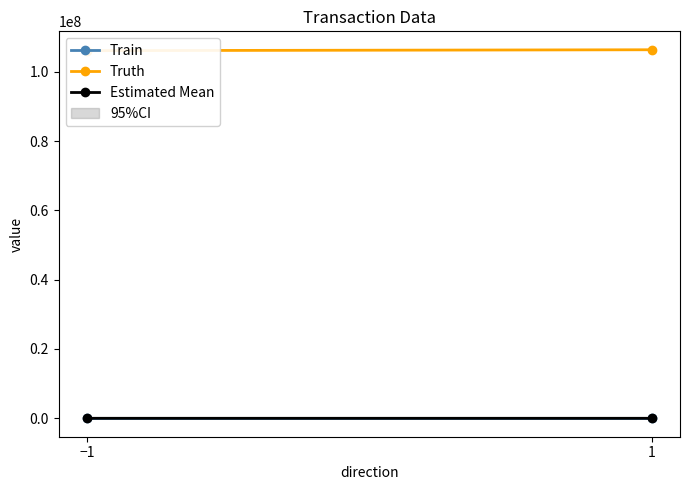

What position from the left is 1?

2